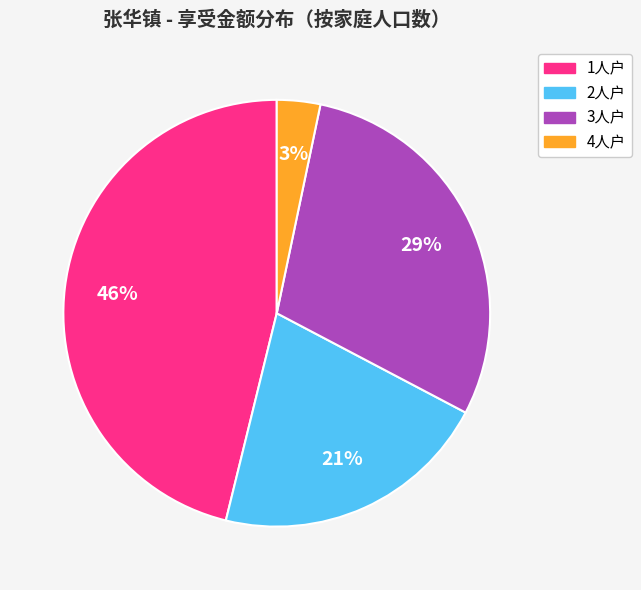

To the nearest percent, what is the difference between the largest and smallest slice percentages?

43%